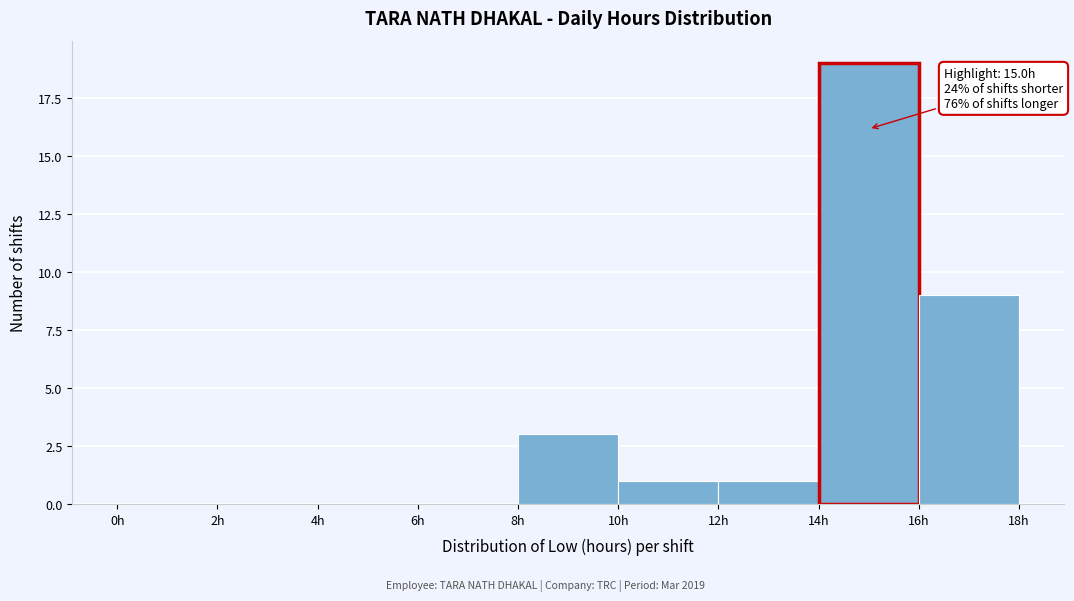

Which range on the x-axis has the tallest bar?

14 to 16